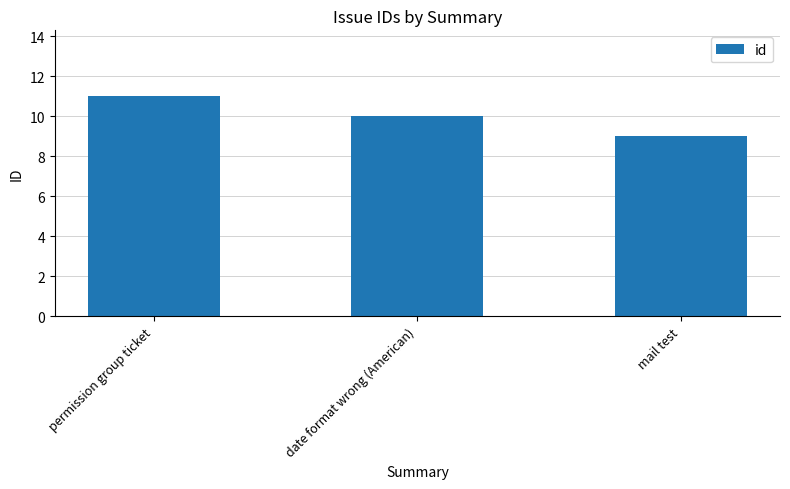

At which category does the chart reach its minimum across all series?

mail test